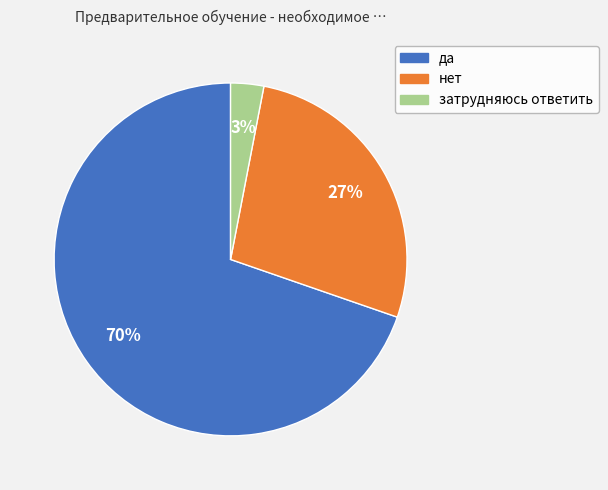

To the nearest percent, what is the average slice percentage?

33%